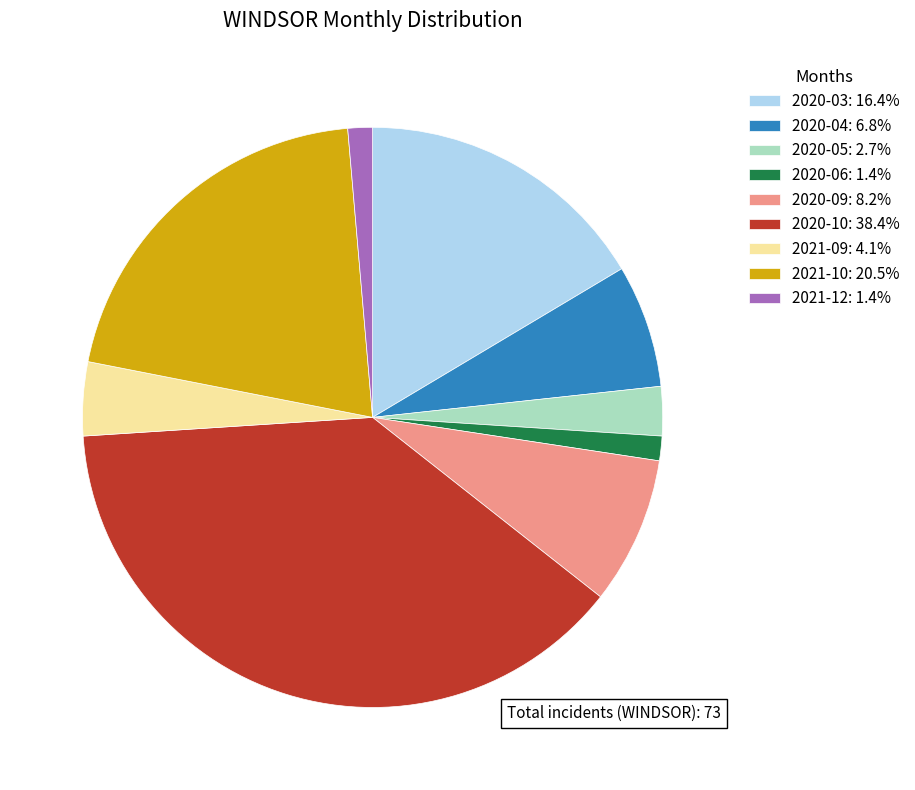

What is the ratio of the value at 2021-10: 20.5% to the value at 2020-09: 8.2%?

2.5